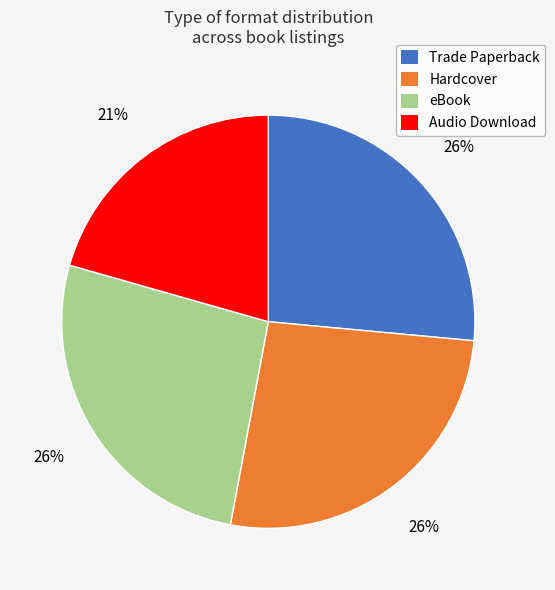

To the nearest percent, what percentage of the pie is eBook?

26%